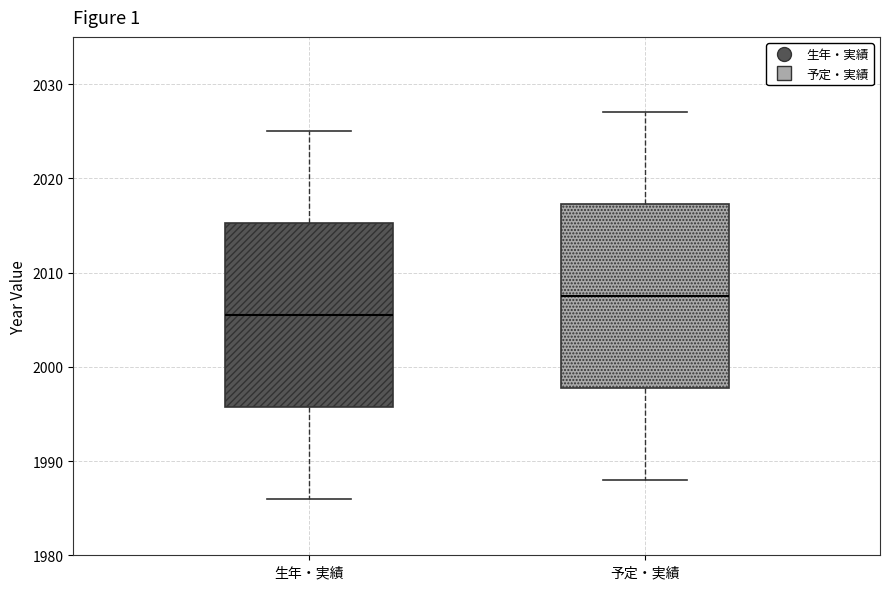

Reading left to right, transcribe this box plot: for each box, give where its median line is, the range the box spans, and where its two whiskers end, as read against the y-axis. The values are not printed on the chart, so give them approximately, as read against the axis.

生年・実績: median 2006, box 1996 to 2015, whiskers 1986 to 2025
予定・実績: median 2008, box 1998 to 2017, whiskers 1988 to 2027